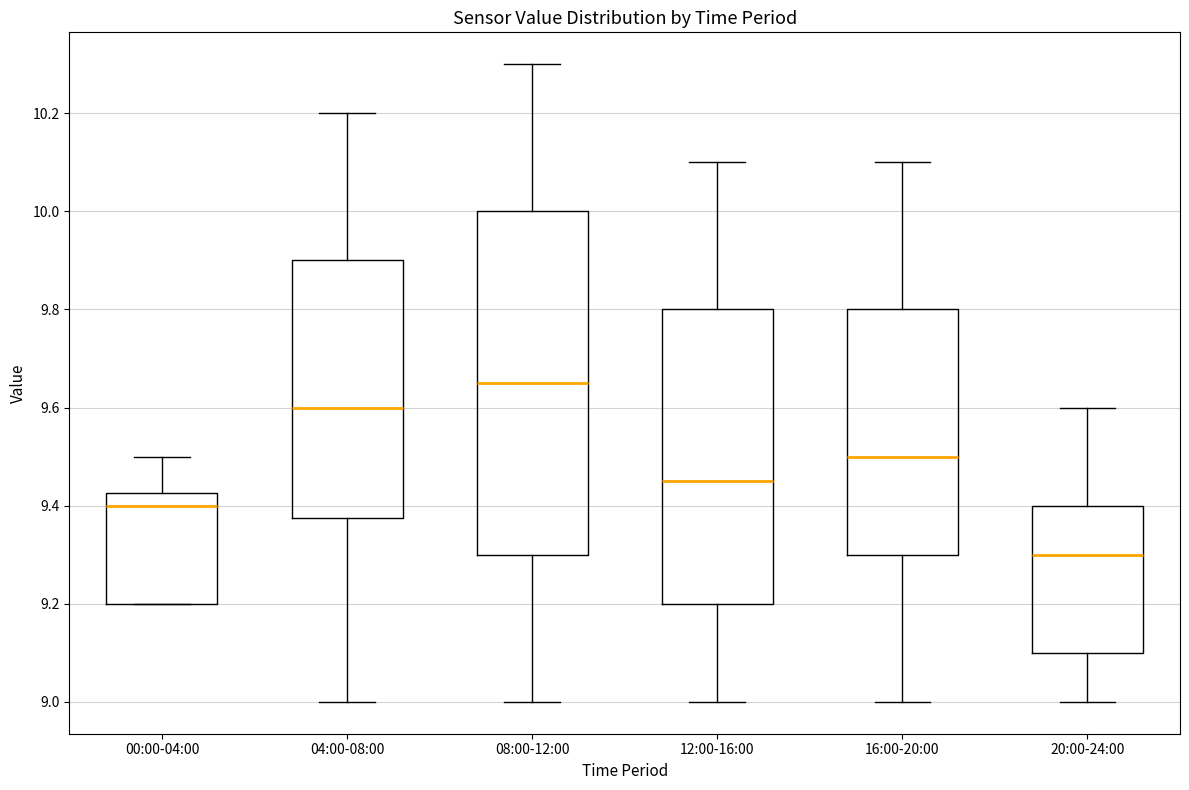

Reading left to right, transcribe this box plot: for each box, give where its median line is, the range the box spans, and where its two whiskers end, as read against the y-axis. The values are not printed on the chart, so give them approximately, as read against the axis.

00:00-04:00: median 9.40, box 9.20 to 9.42, whiskers 9.20 to 9.50
04:00-08:00: median 9.60, box 9.38 to 9.90, whiskers 9.00 to 10.20
08:00-12:00: median 9.66, box 9.30 to 10.00, whiskers 9.00 to 10.30
12:00-16:00: median 9.46, box 9.20 to 9.80, whiskers 9.00 to 10.10
16:00-20:00: median 9.50, box 9.30 to 9.80, whiskers 9.00 to 10.10
20:00-24:00: median 9.30, box 9.10 to 9.40, whiskers 9.00 to 9.60